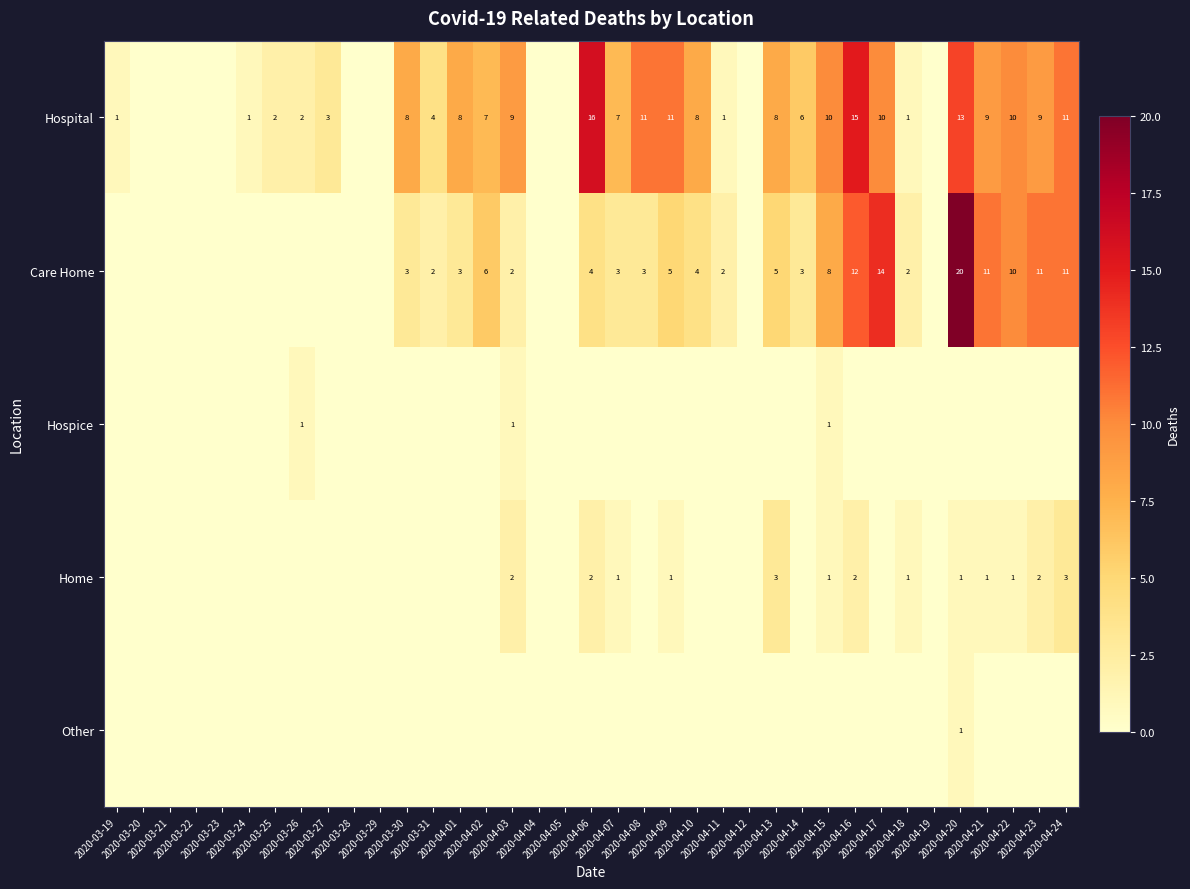

Count the number of categories in the chart.

37